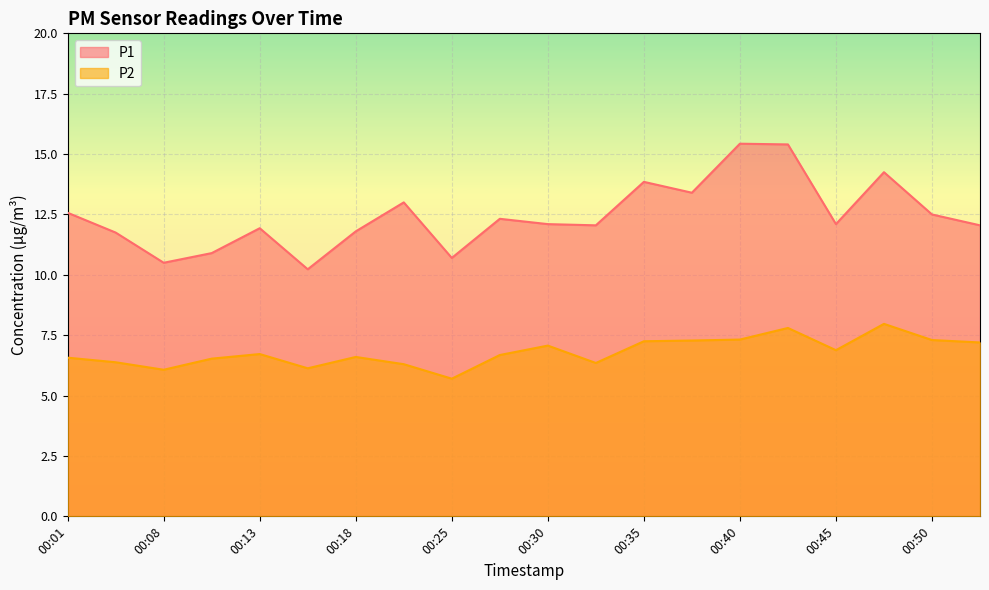

What is the difference between the P1 values at 00:35 and 00:52?

1.8